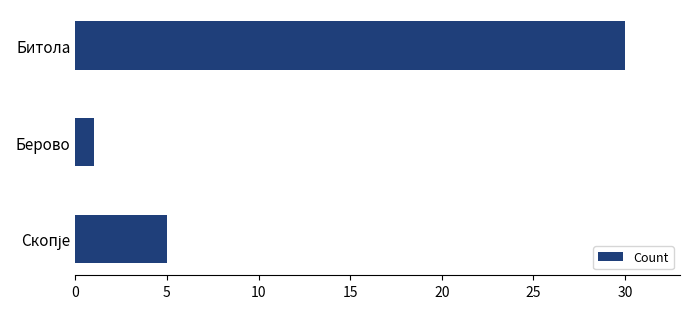

Count the values in the range 1 to 30.

3